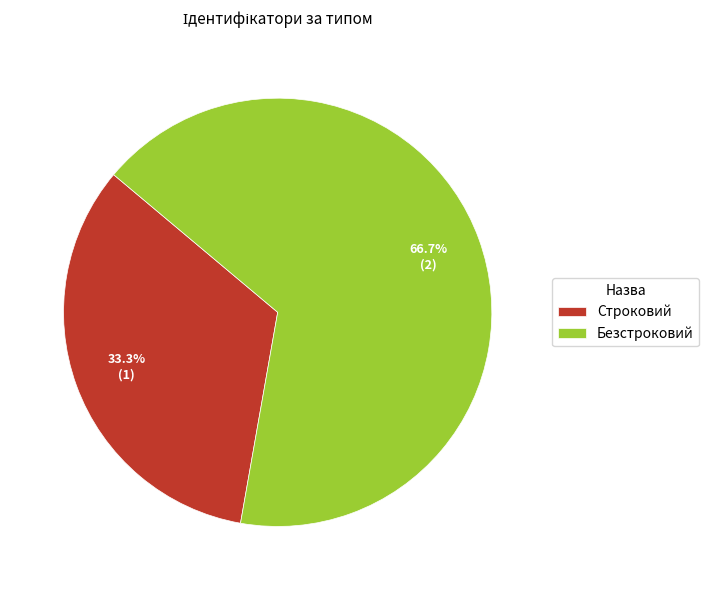

How many segments does this pie chart have?

2